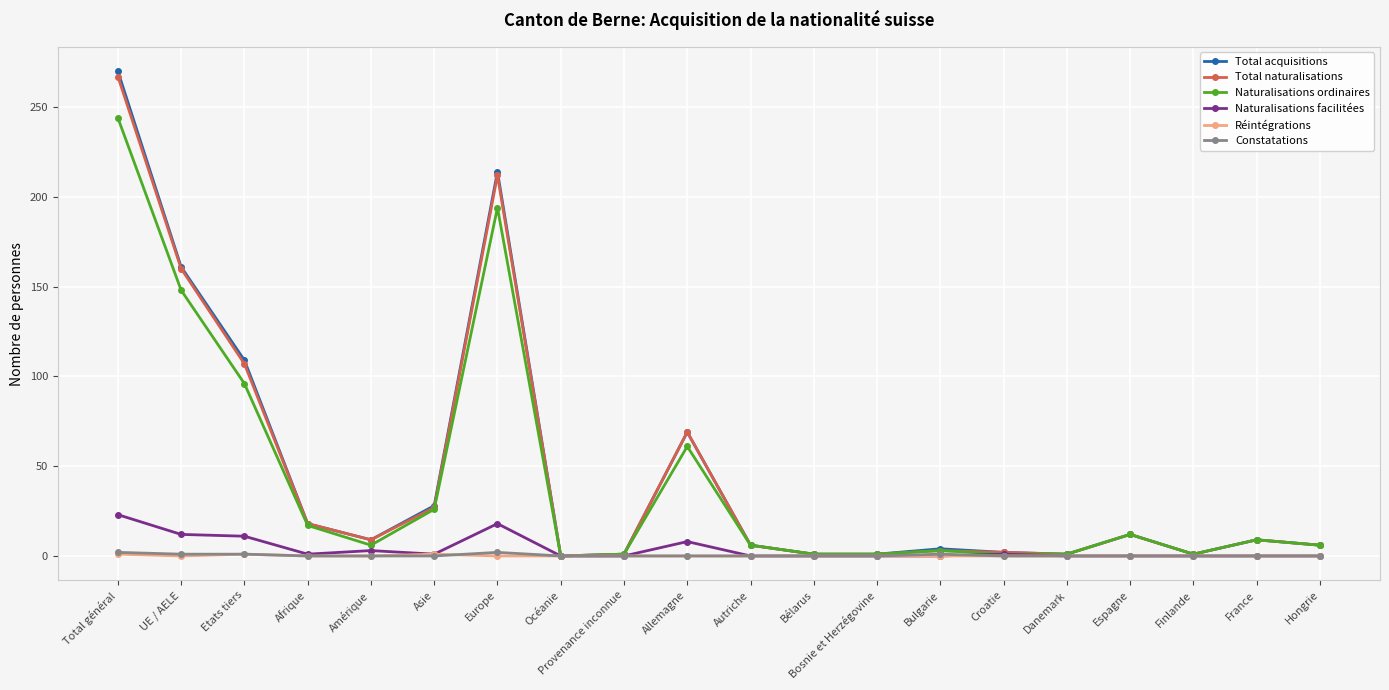

Which series has the largest range (max minus min)?

Total acquisitions